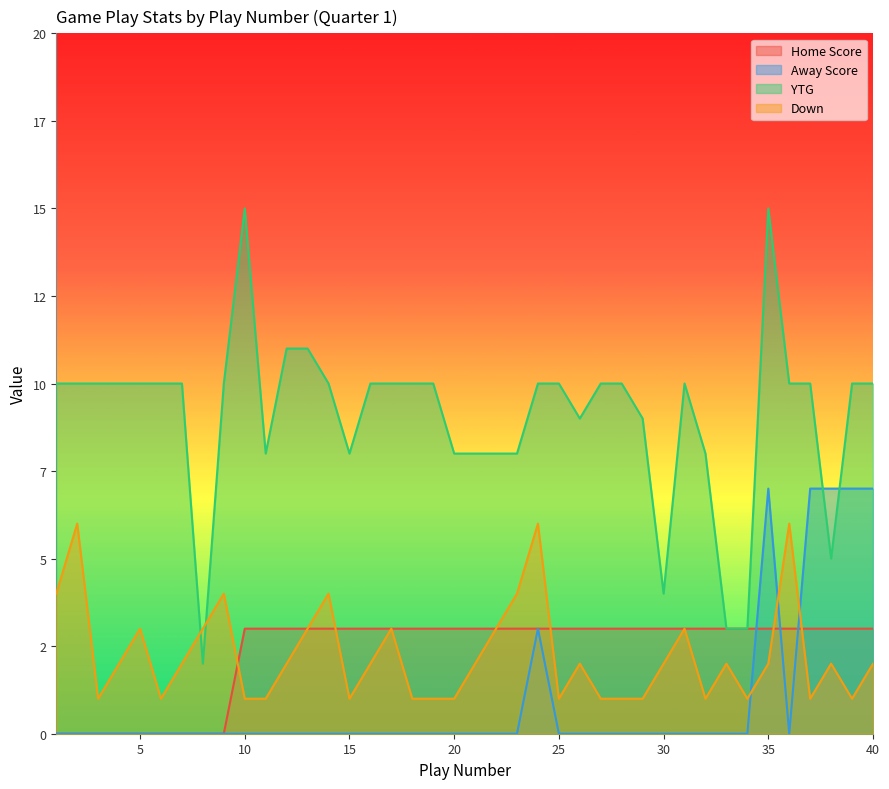

True or false: Down and Home Score intersect in this chart.

True